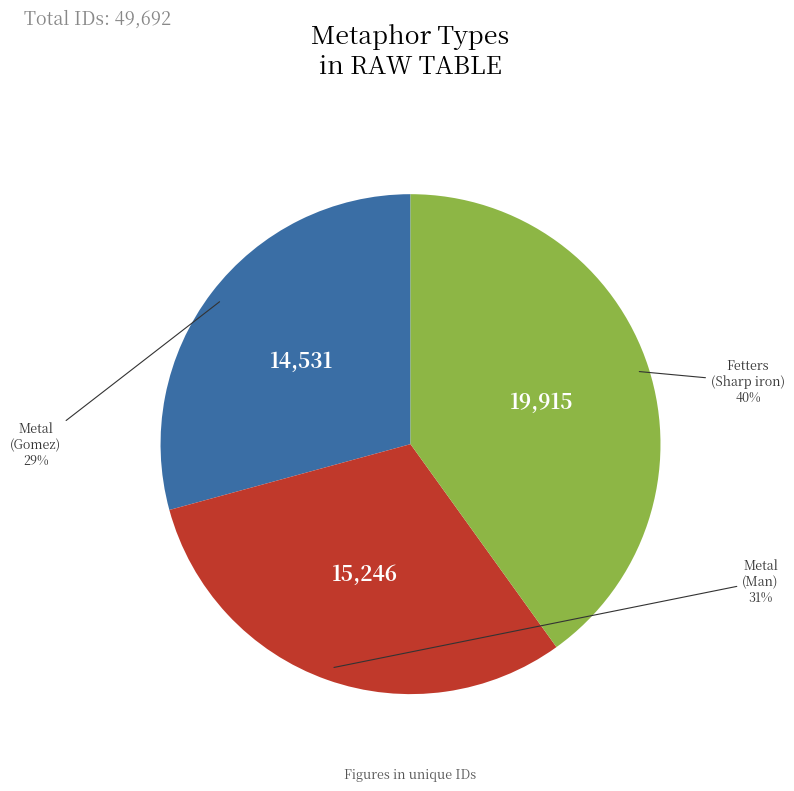

To the nearest percent, what is the difference between the largest and smallest slice percentages?

11%